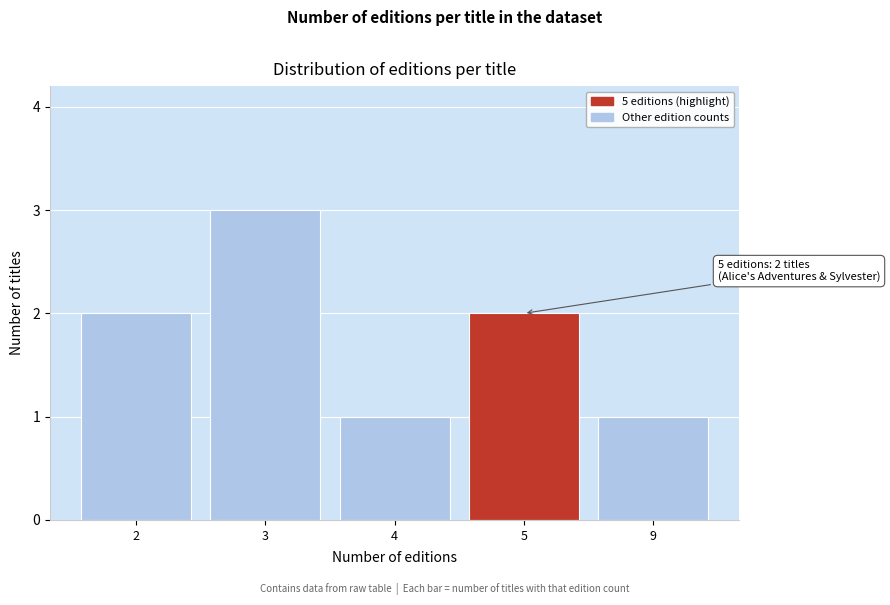

Reading left to right, what are all the values shown in this chart?

2	3	1	2	1